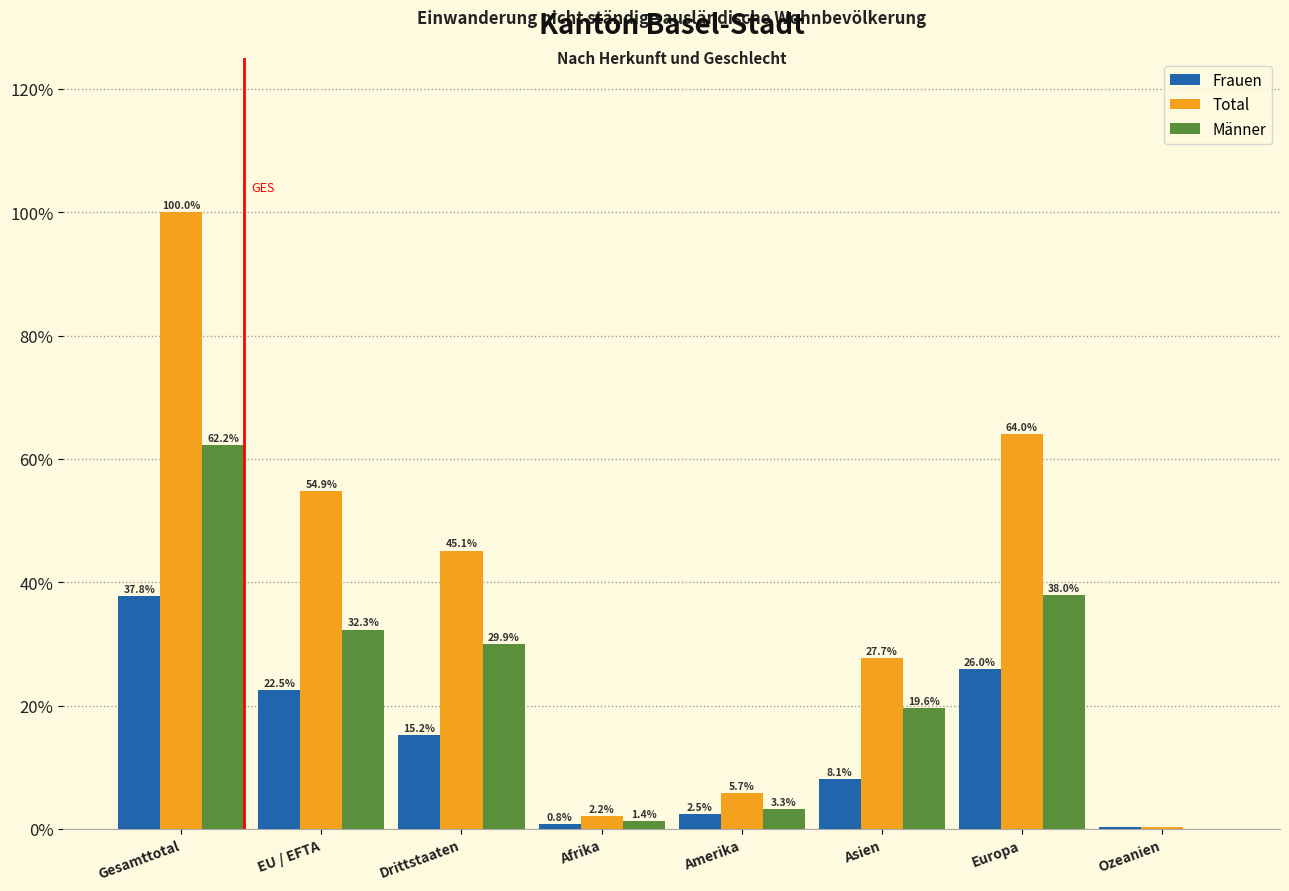

Which series has the largest total across all categories?

Total